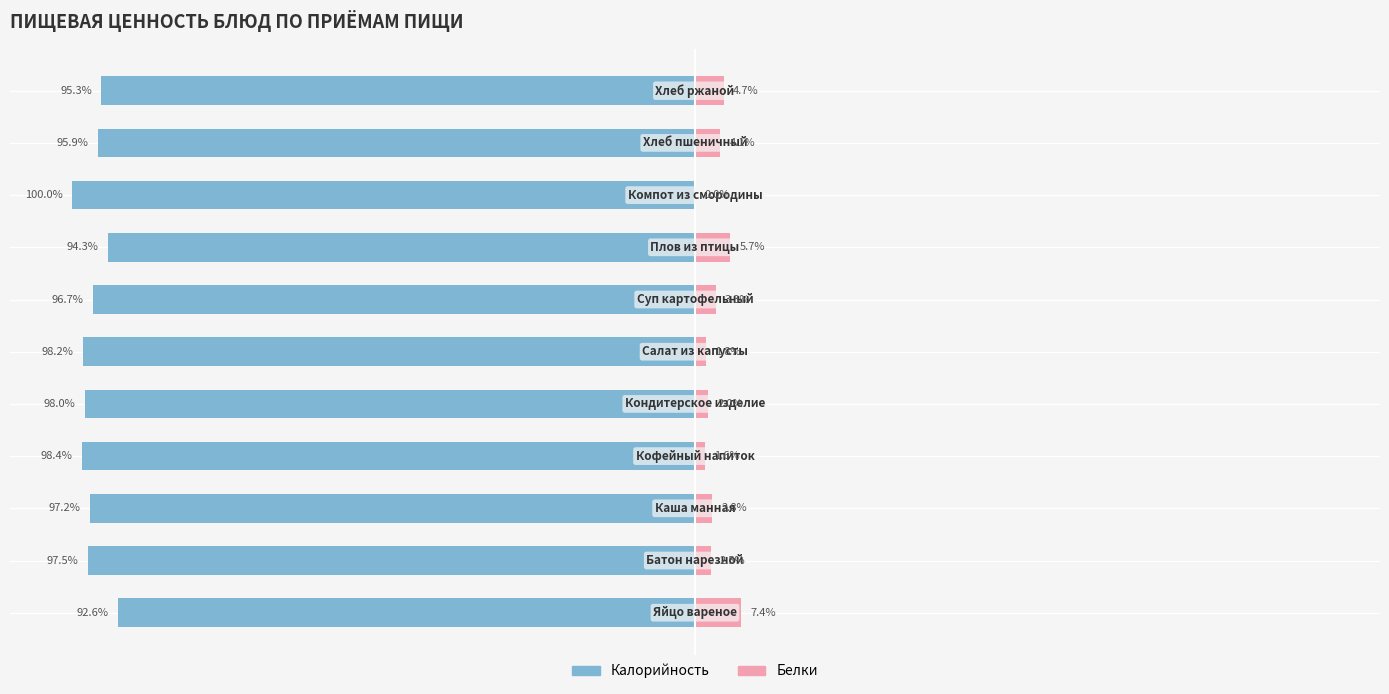

Count the number of data series in this chart.

2